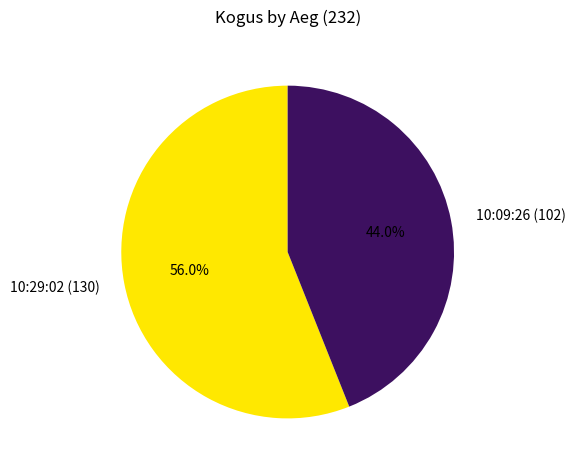

To the nearest percent, what is the combined percentage of 10:29:02 and 10:09:26?

100%